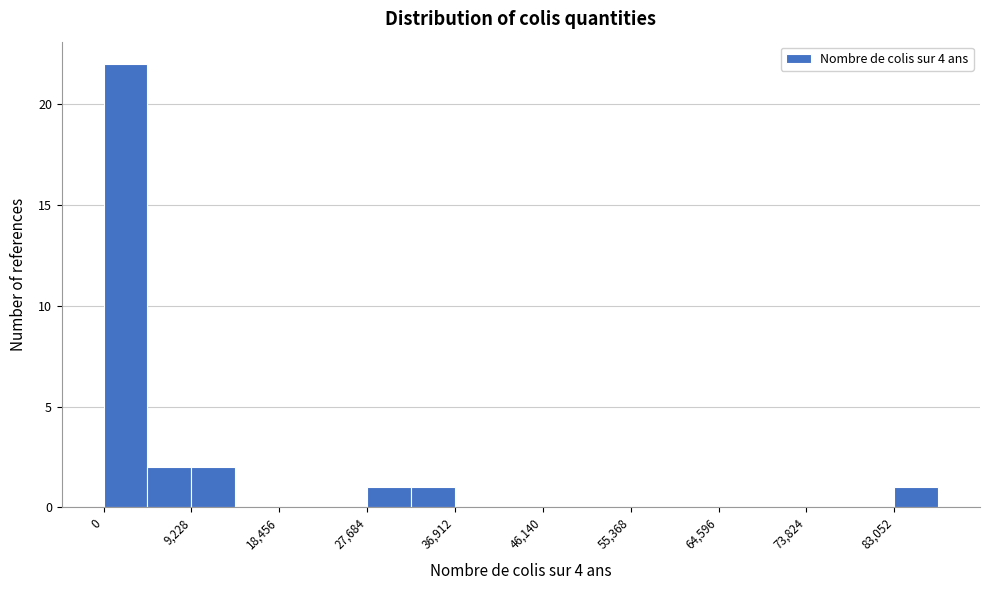

How tall is the bar that spans 9000 to 14000 on the x-axis? Neither the bar edges nor the heights are printed on the chart, so give them approximately, as read against the axes.

2